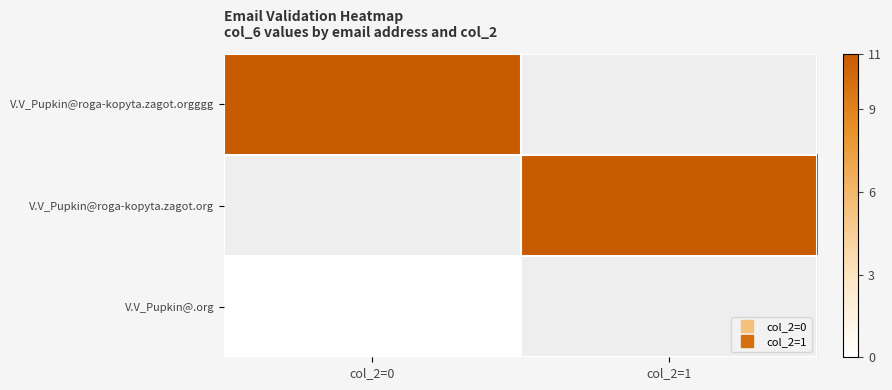

At how many categories does at least one series exceed 1?

2